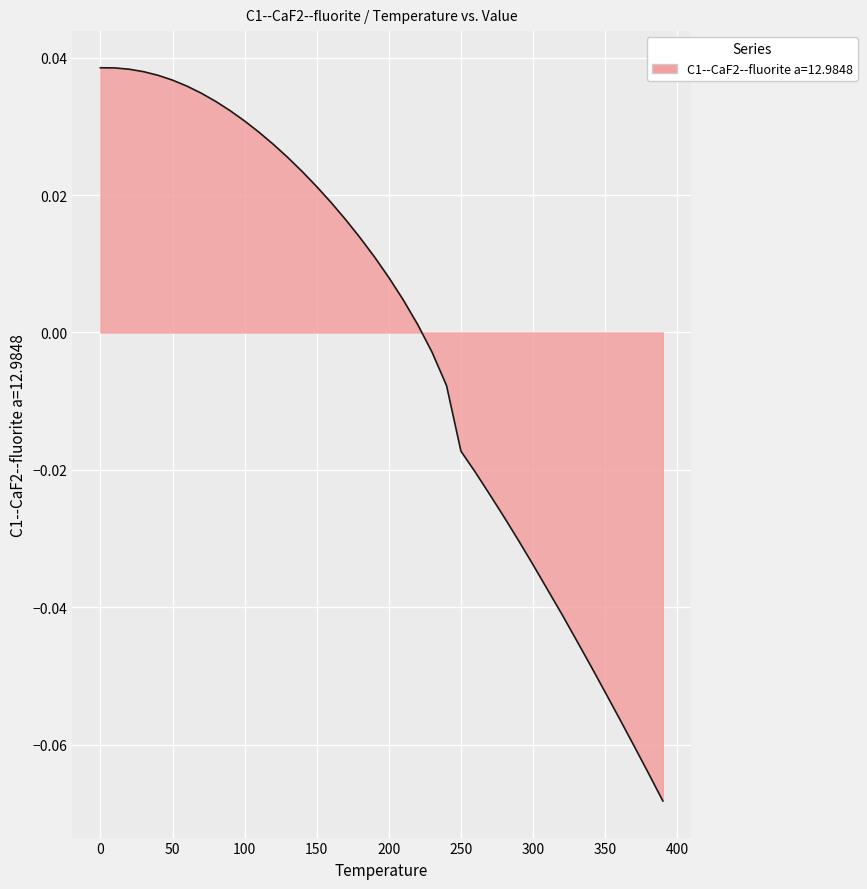

How many negative values are there?

17